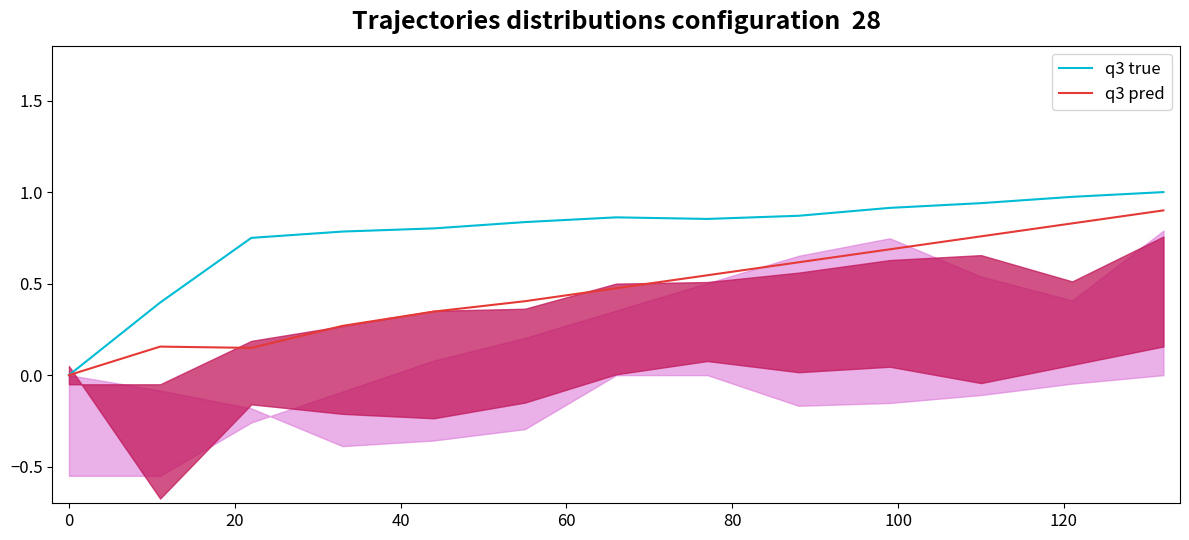

Is this an area chart (filled region under the line)?

No